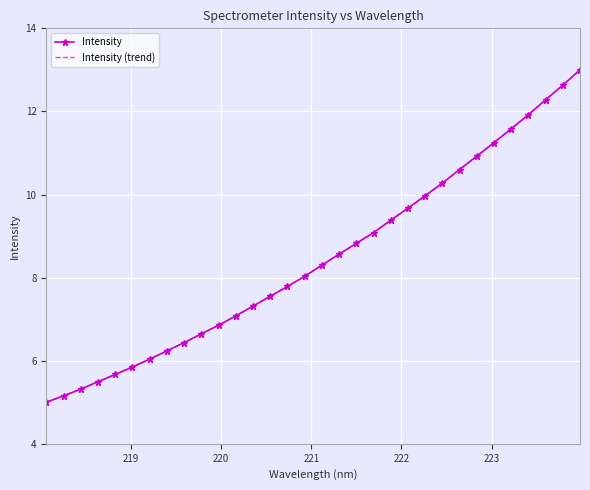

Where does the data first go above 8?

220.9264